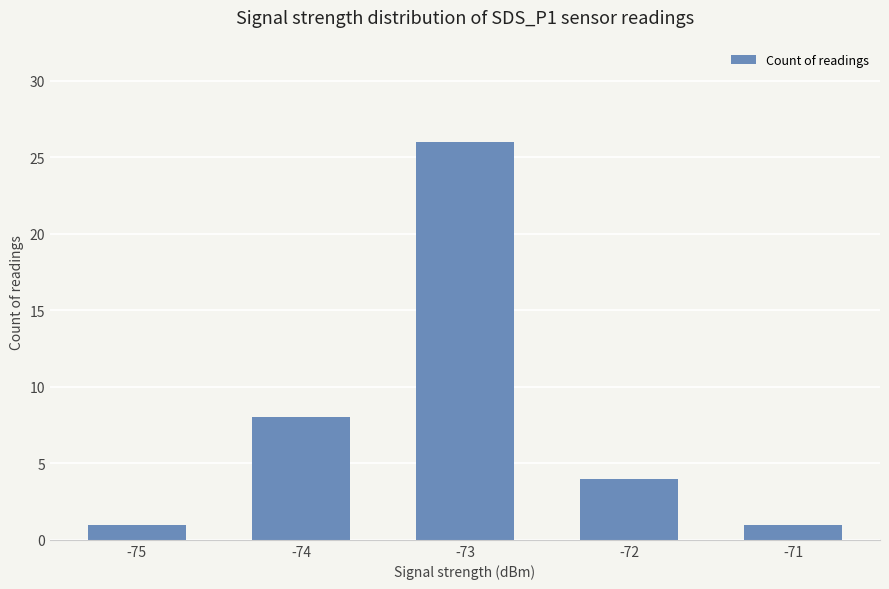

How many distinct data groups are displayed?

1